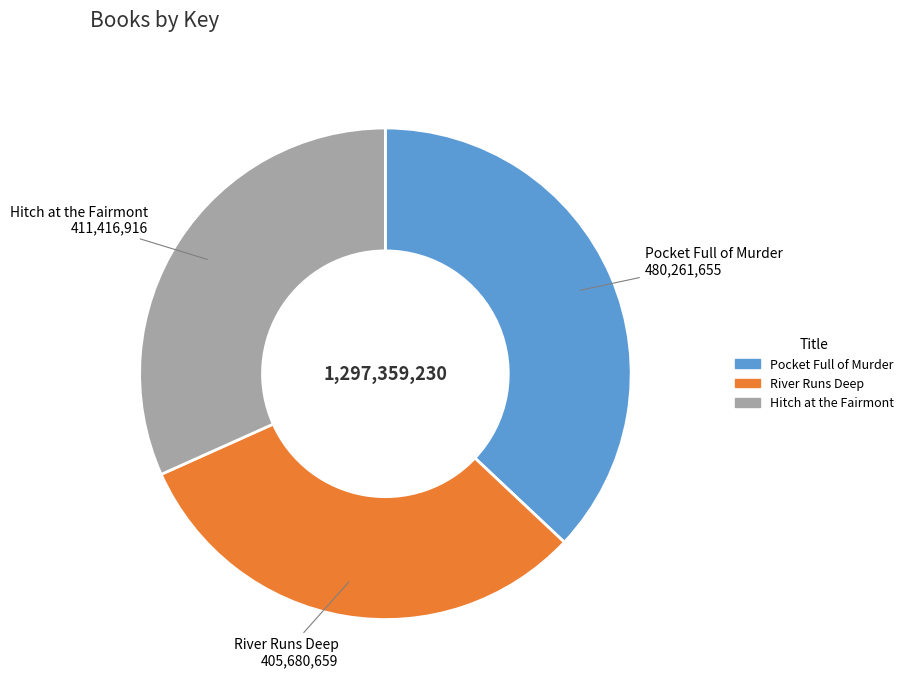

How many slices are in this pie chart?

3